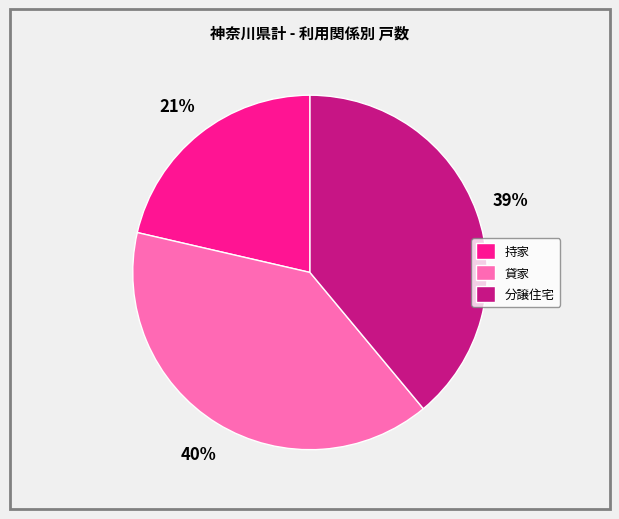

True or false: 貸家 accounts for 51% of the total.

False